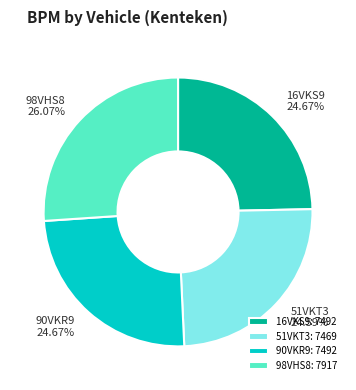

To the nearest percent, what is the difference between the largest and smallest slice percentages?

1%